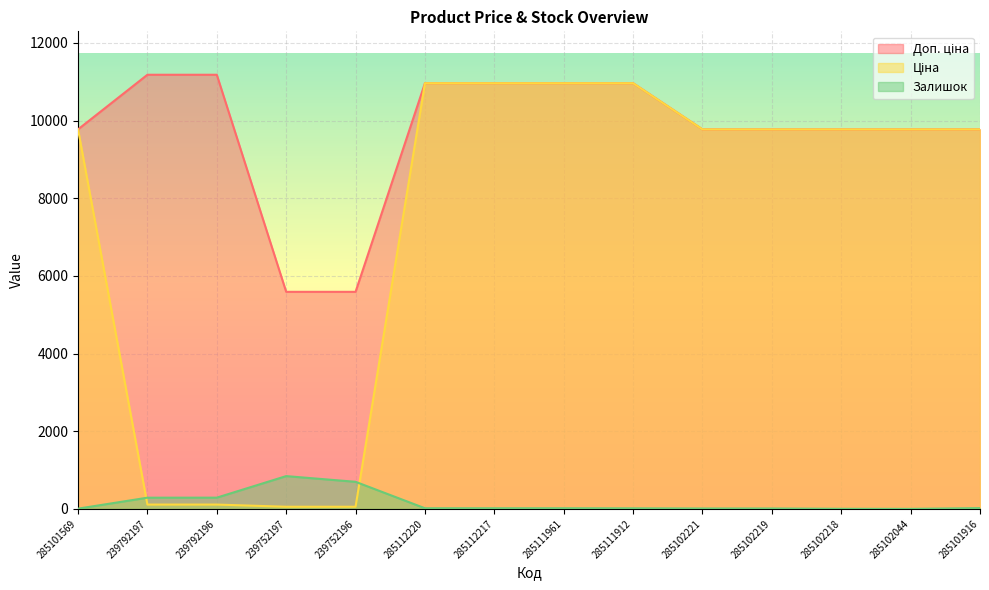

How many lines are shown in the chart?

3